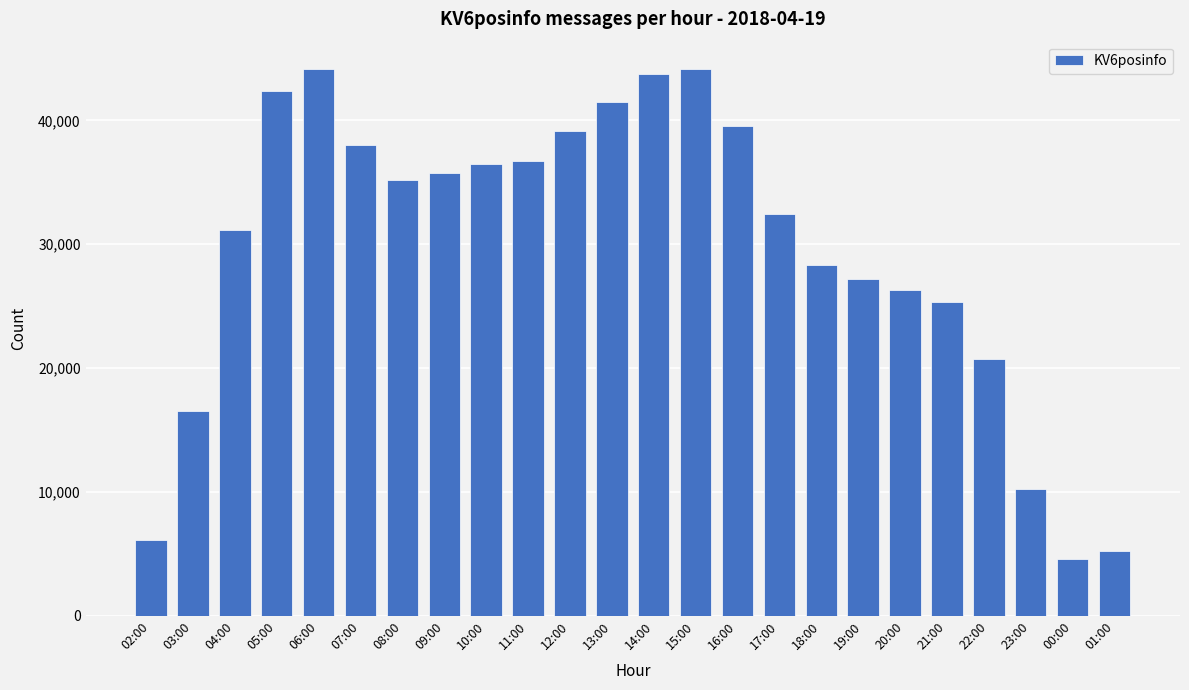

What is the change in value from 08:00 to 12:00?

+3966